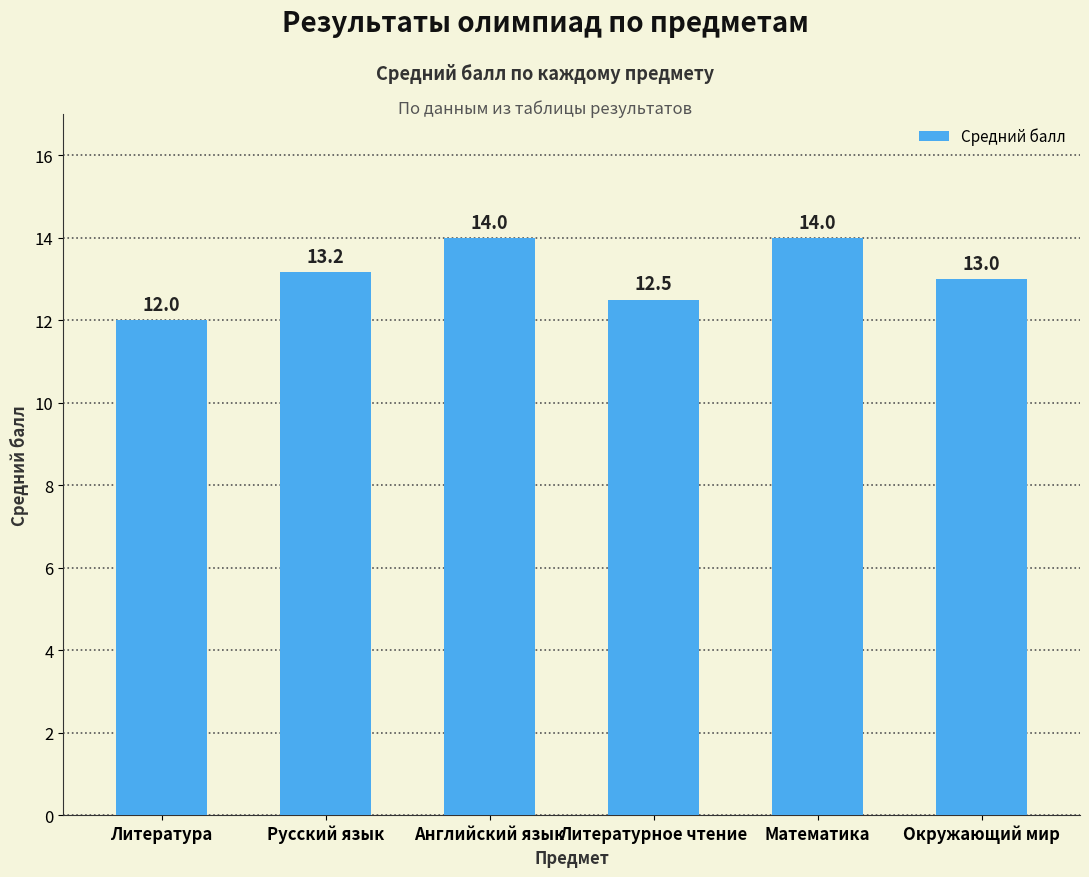

Reading left to right, transcribe all the data shown in this chart.

Литература=12.0	Русский язык=13.2	Английский язык=14.0	Литературное чтение=12.5	Математика=14.0	Окружающий мир=13.0